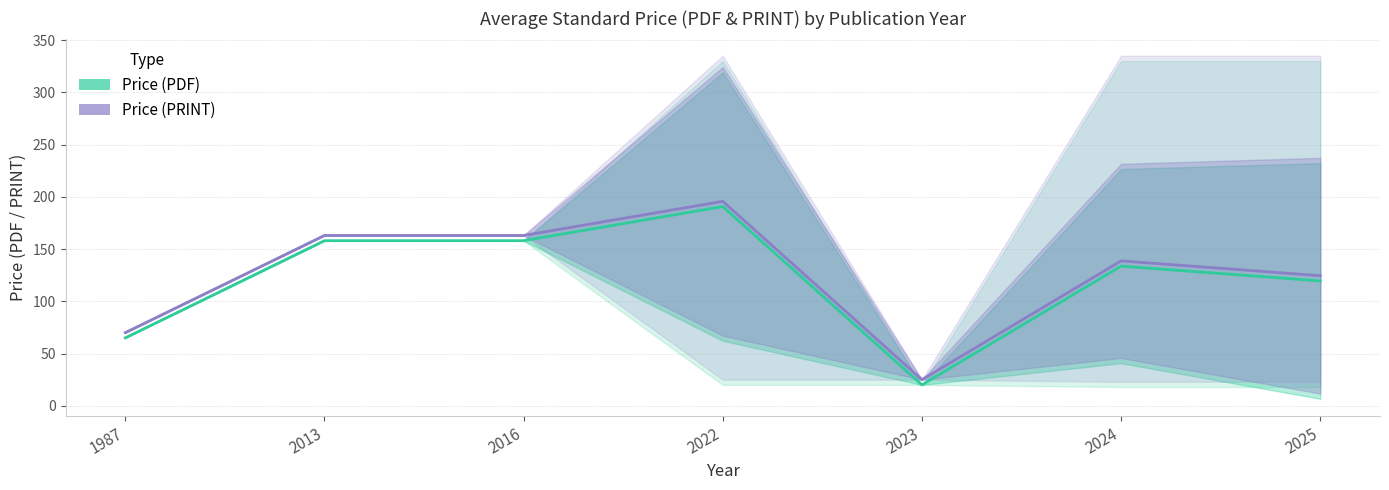

What is the sum of all Price (PRINT) values?

879.8